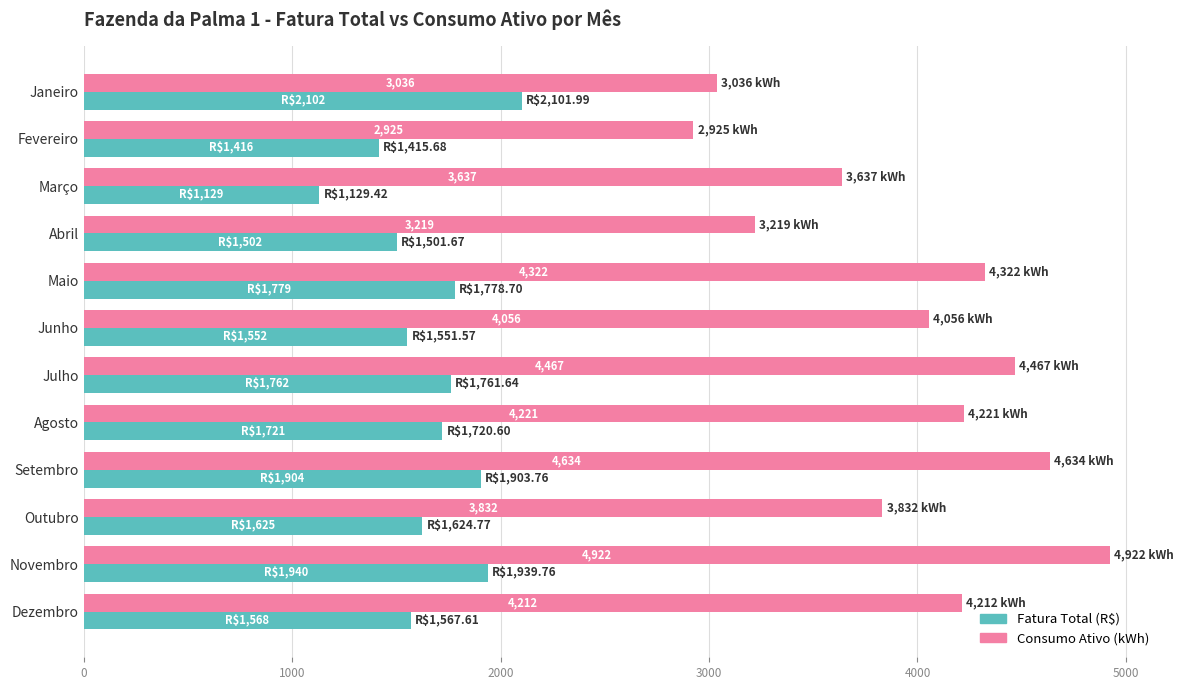

True or false: Consumo Ativo (kWh) has a value of 2545.8 at Setembro.

False